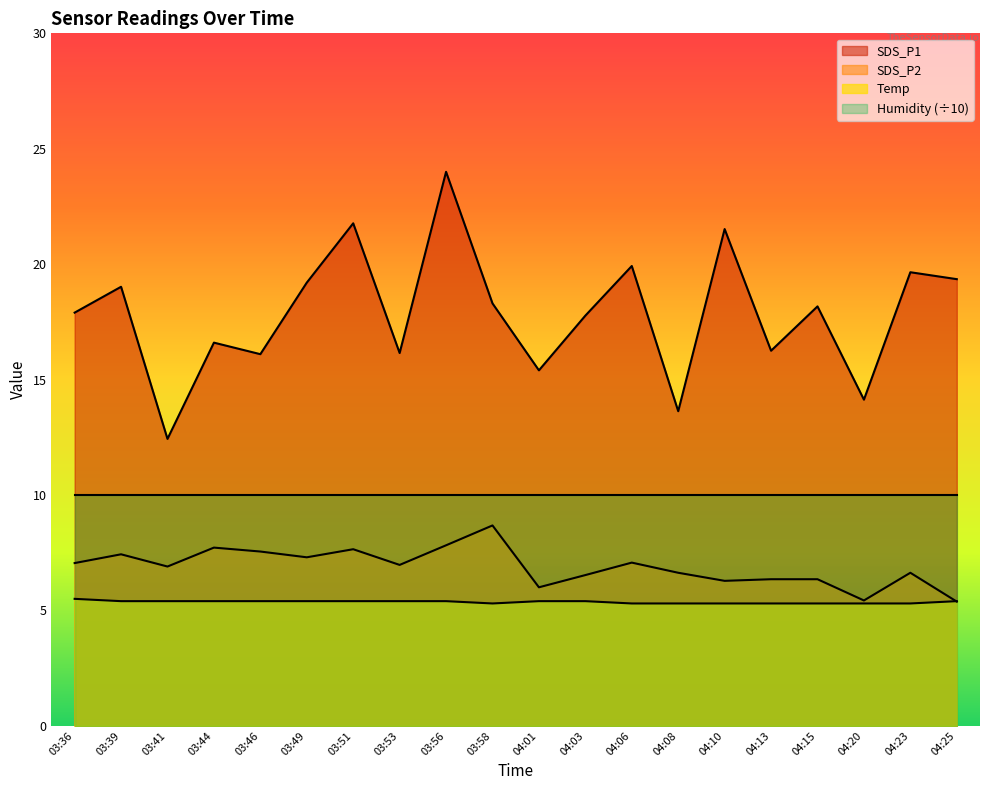

Which series has the largest total across all categories?

SDS_P1